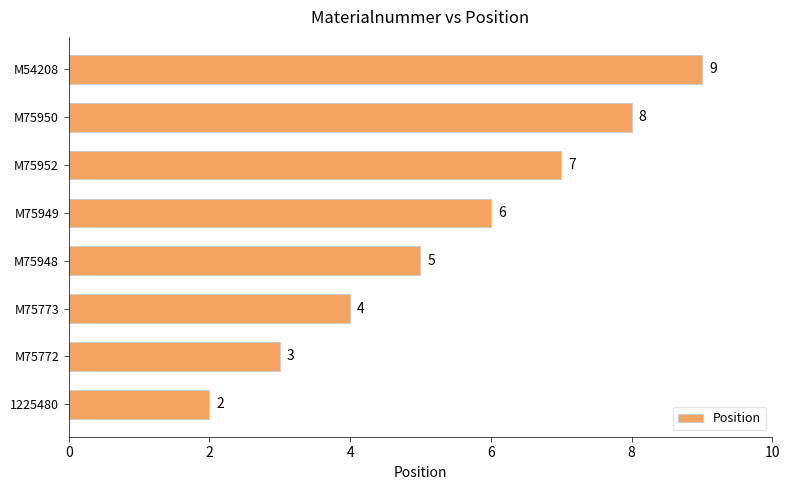

Where is the data nearest to the value 5?

M75948